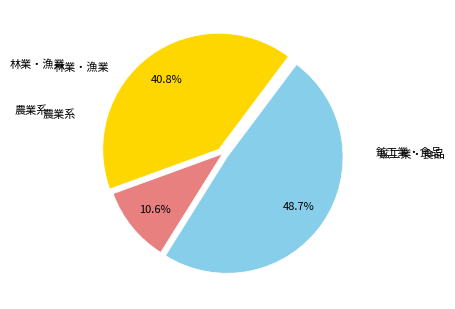

Does any single category account for the majority?

No